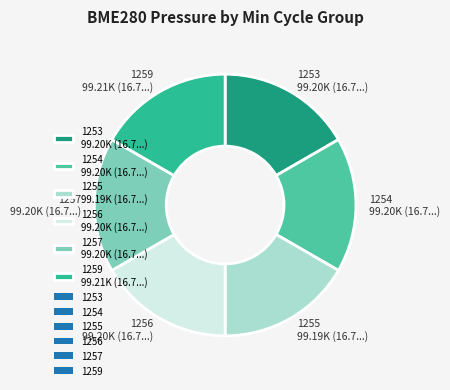

True or false: 1255 99.19K (16.7...) accounts for 30% of the total.

False